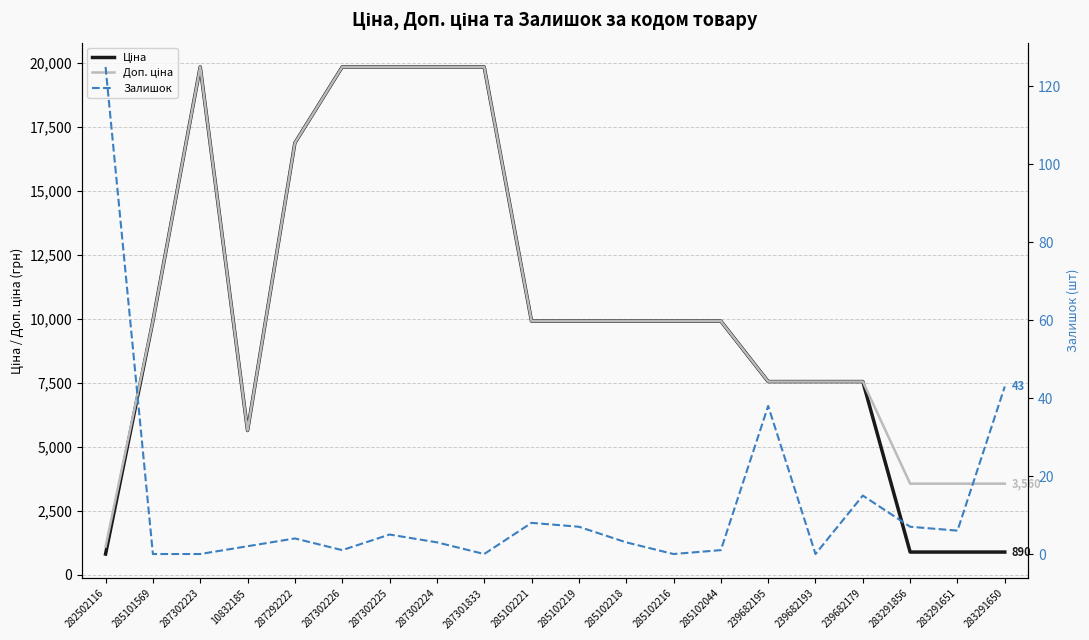

True or false: Ціна has more than 1 points higher than both neighbors.

False